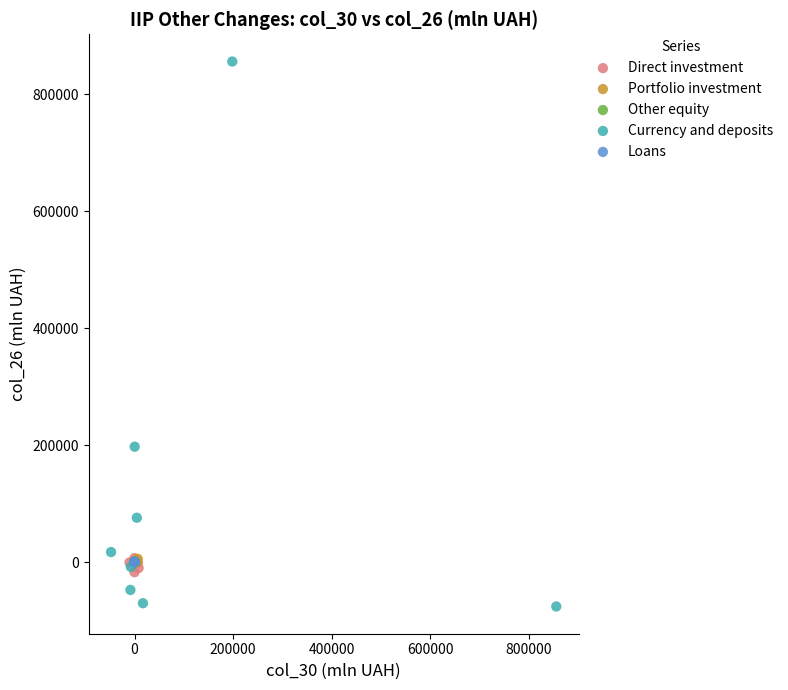

Which series has the widest spread of Y values?

Currency and deposits